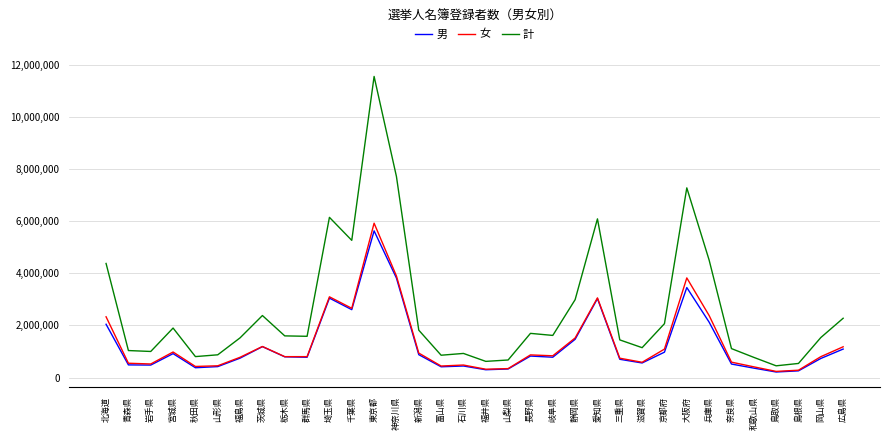

Is this an area chart (filled region under the line)?

No